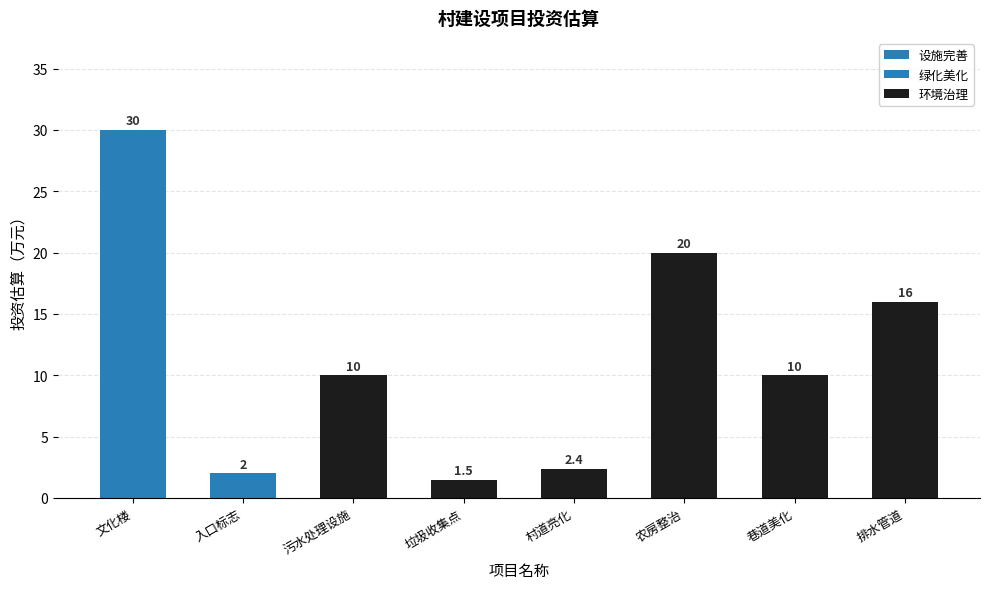

Reading right to left, list all the values displayed in this chart.

排水管道=16.0	巷道美化=10.0	农房整治=20.0	村道亮化=2.4	垃圾收集点=1.5	污水处理设施=10.0	入口标志=2.0	文化楼=30.0